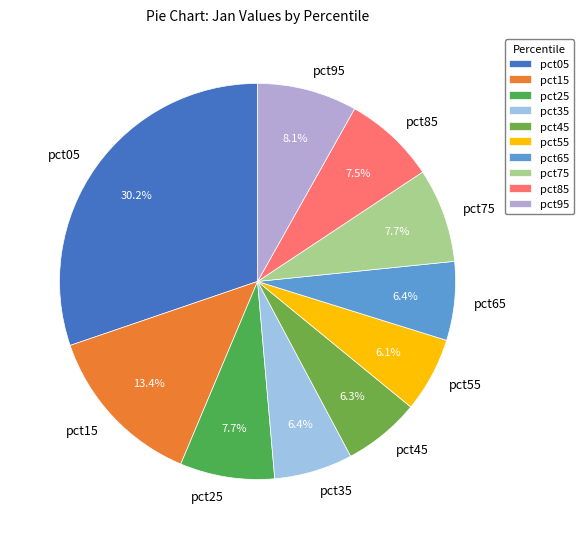

Count the number of slices in the pie.

10